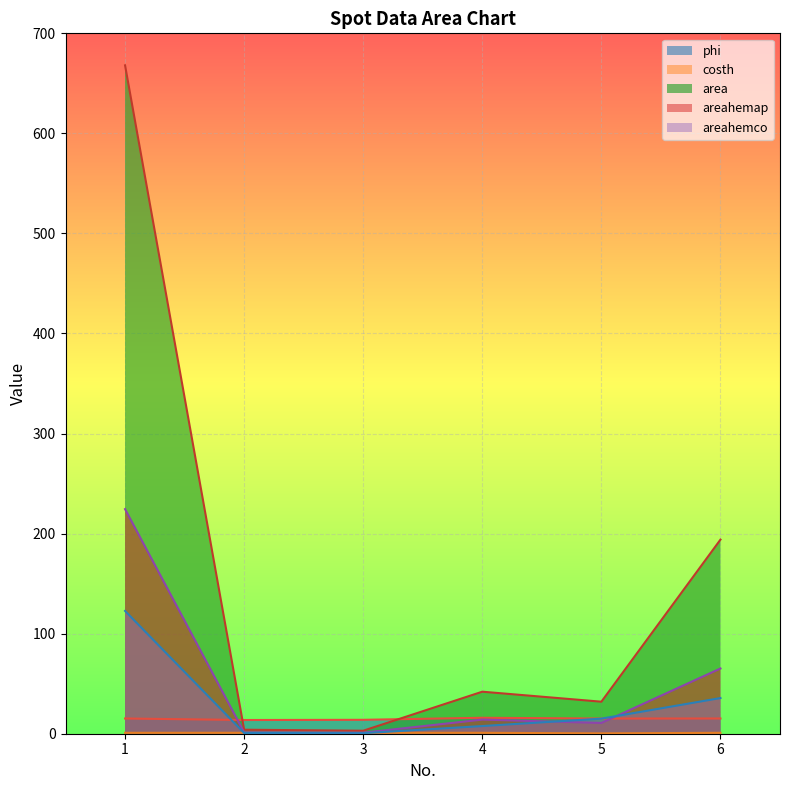

What is the difference between the second highest and second lowest values in the area series?

190.0